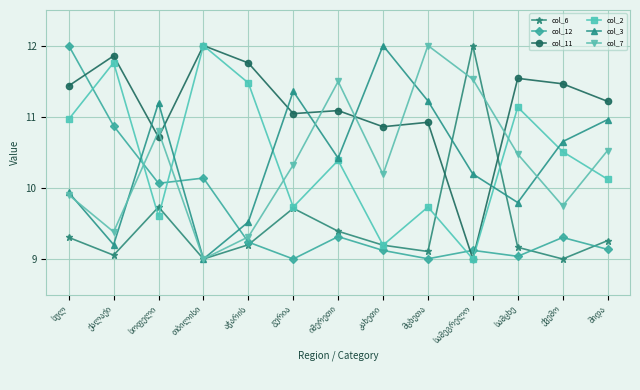

At how many categories does at least one series exceed 10?

13